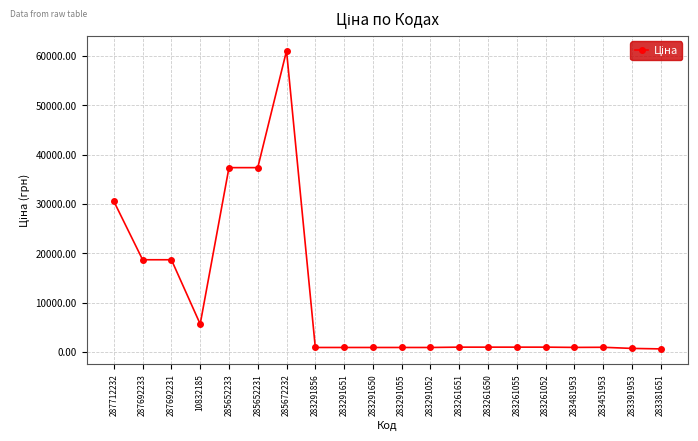

What is the approximate value at 283381651?

602.1